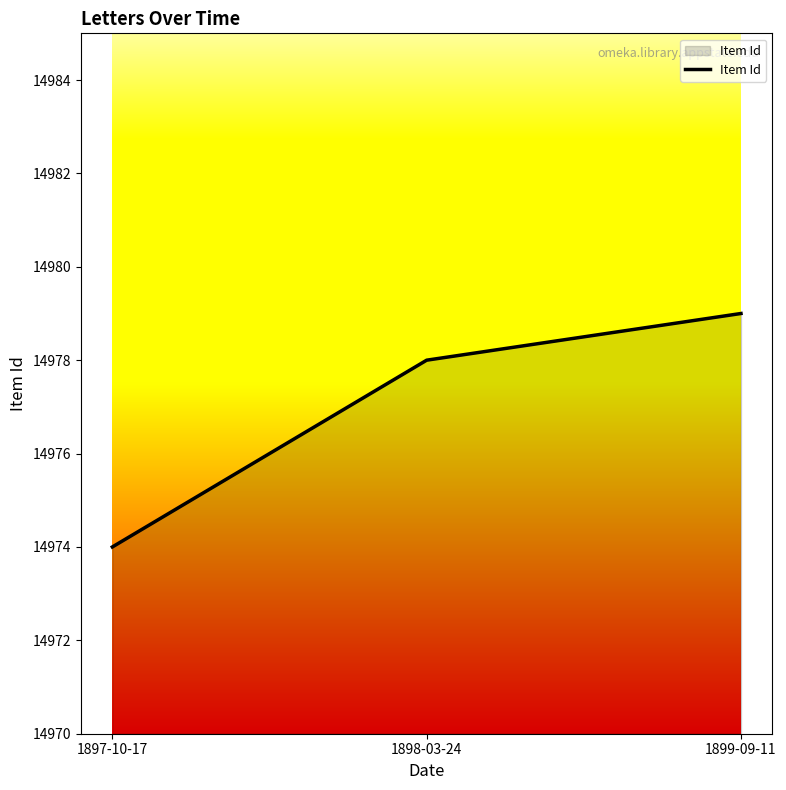

Approximately how many times larger is the value at 1898-03-24 compared to 1897-10-17?

1.0